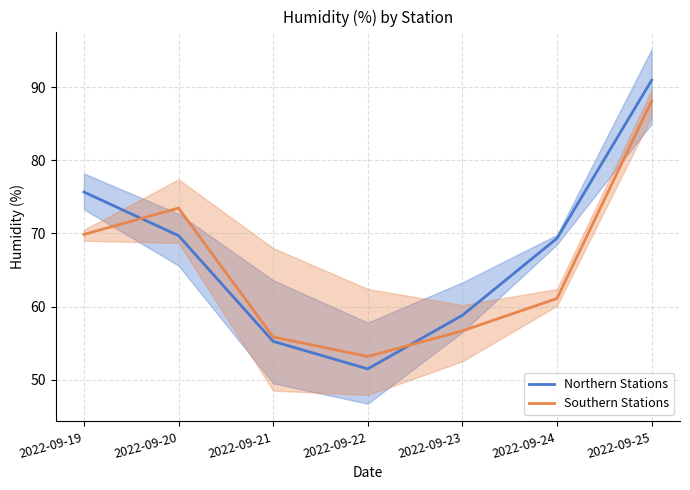

True or false: Southern Stations and Northern Stations cross at least once.

True